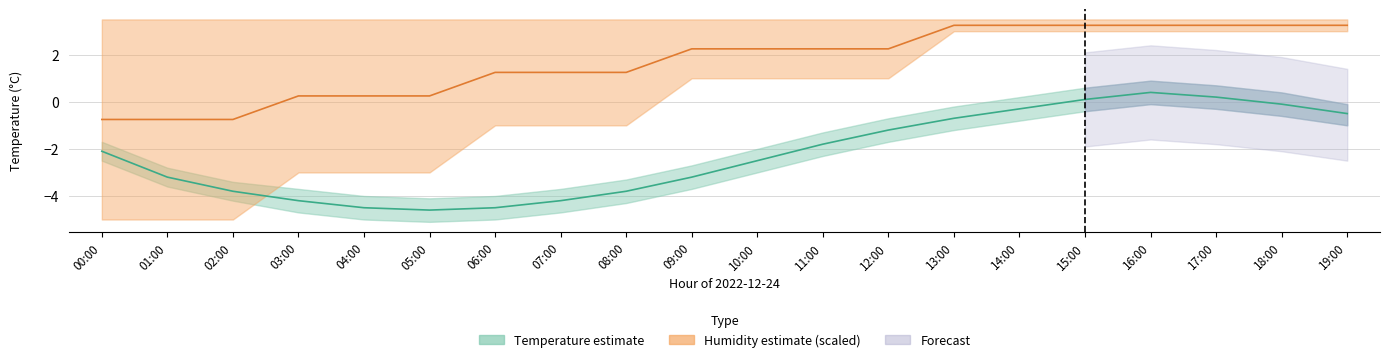

Does the chart have visible grid lines?

Yes